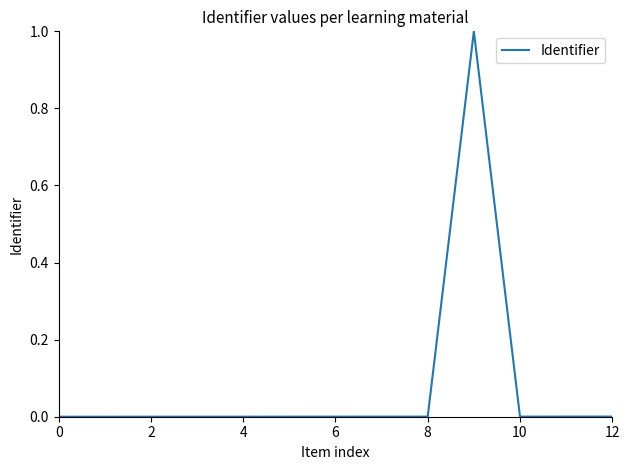

Is this an area chart (filled region under the line)?

No